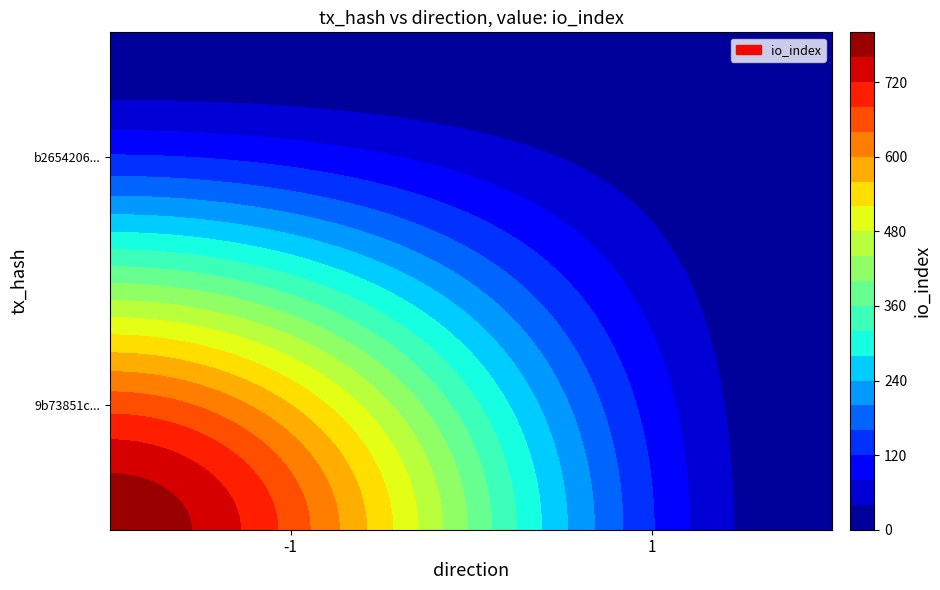

Is it true that b2654206eeaed6bdd353231f18e6756625af11f equals 2 at direction?

False